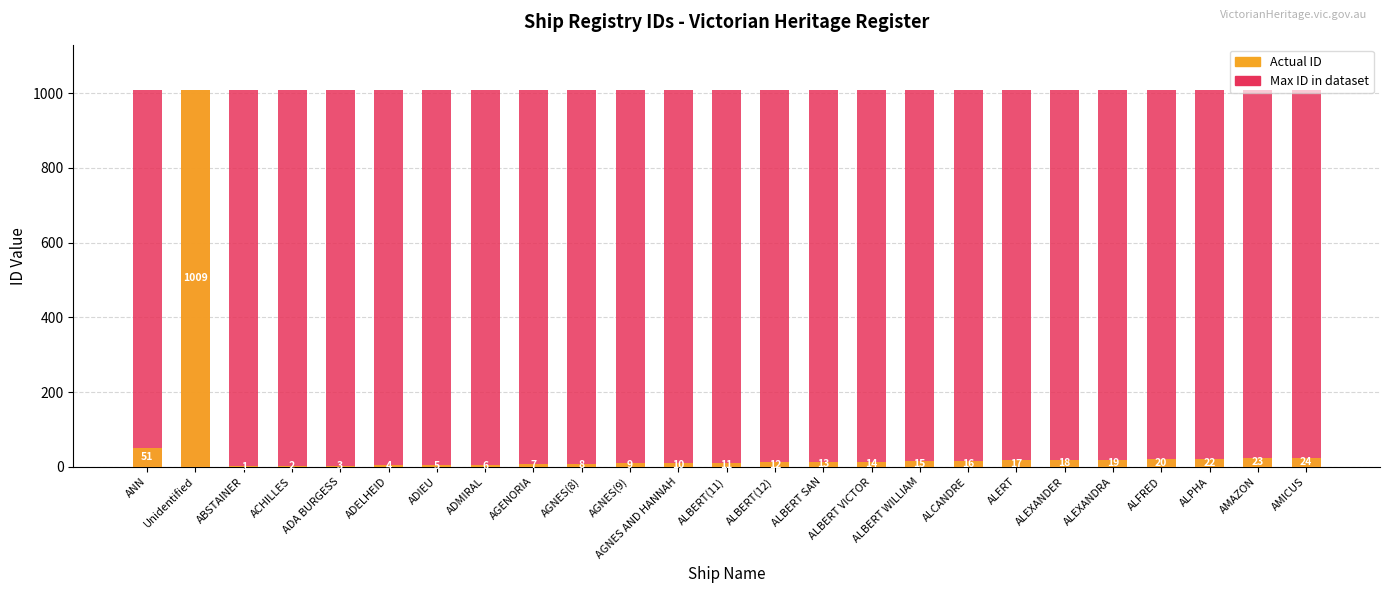

What position from the left is ALBERT WILLIAM?

17